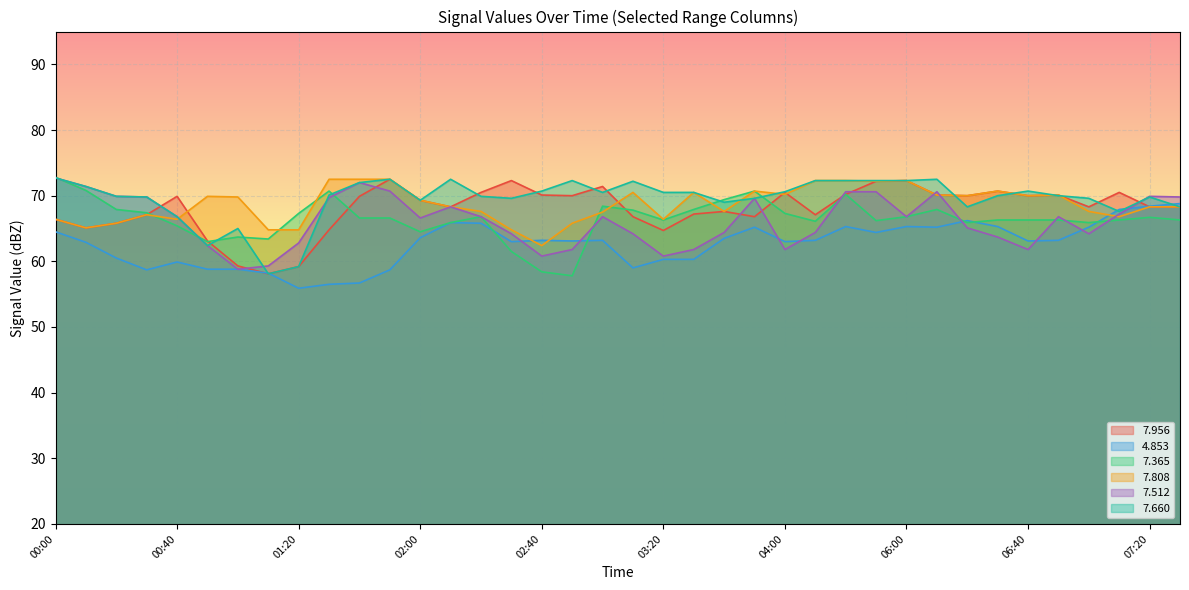

How many lines are shown in the chart?

6